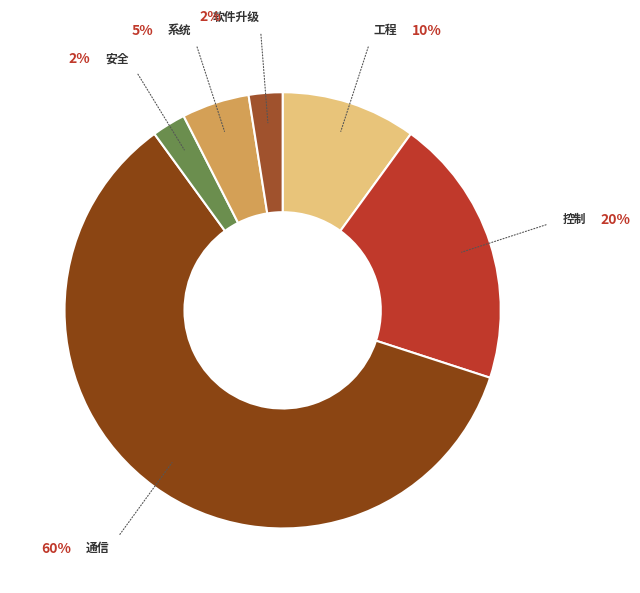

Which slice represents more than half of the pie?

通信